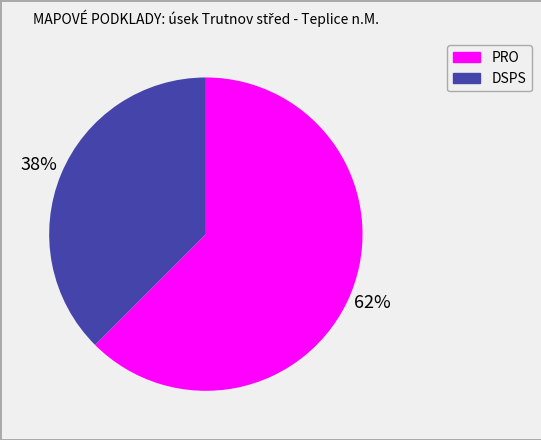

What percentage is the DSPS slice, to the nearest percent?

38%